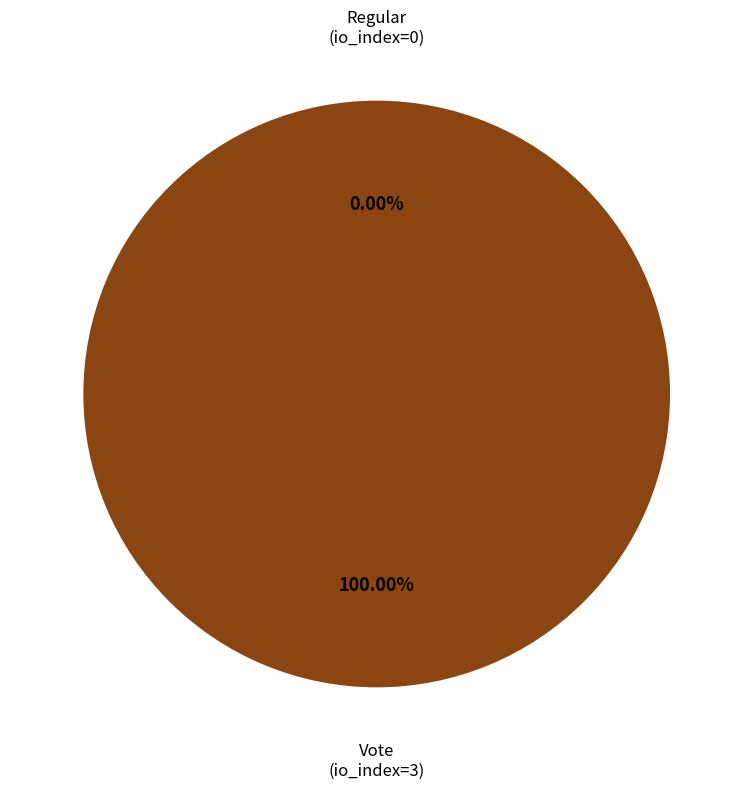

Which slice is the largest?

Vote (io_index=3)